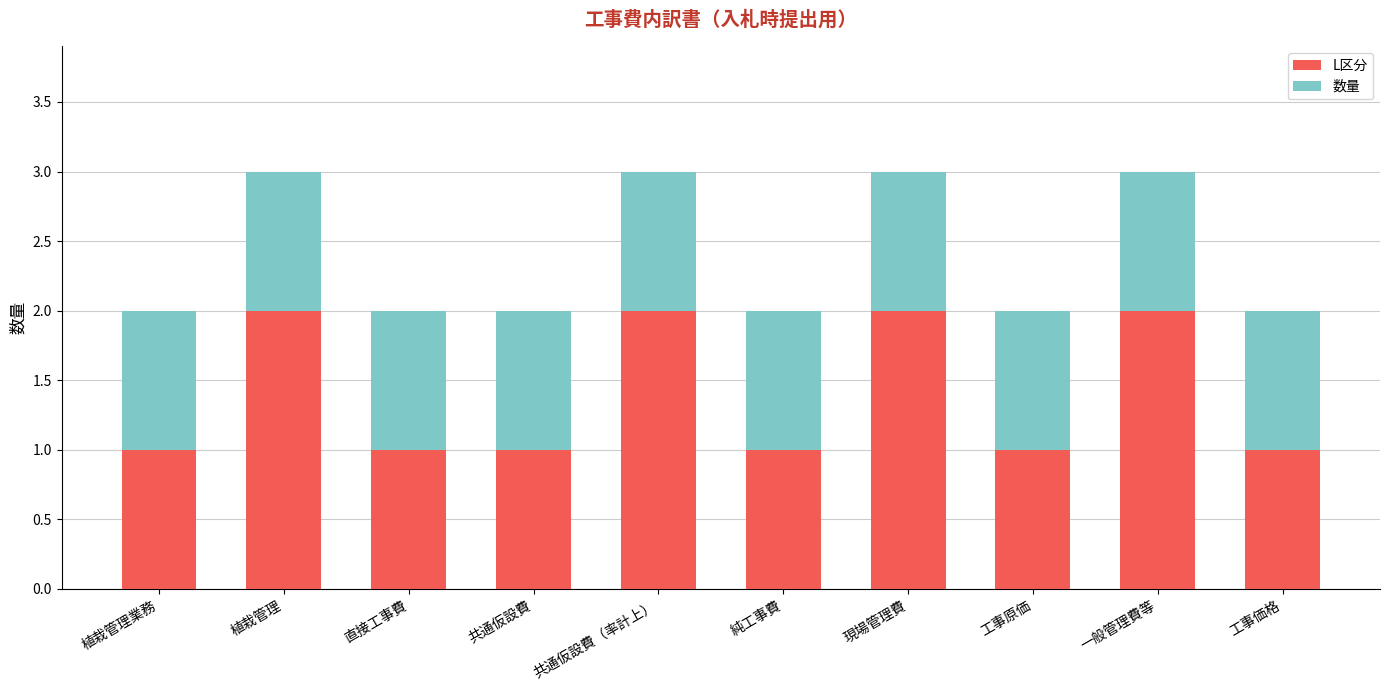

What is the sum of the L区分 values at 共通仮設費（率計上） and 純工事費?

3